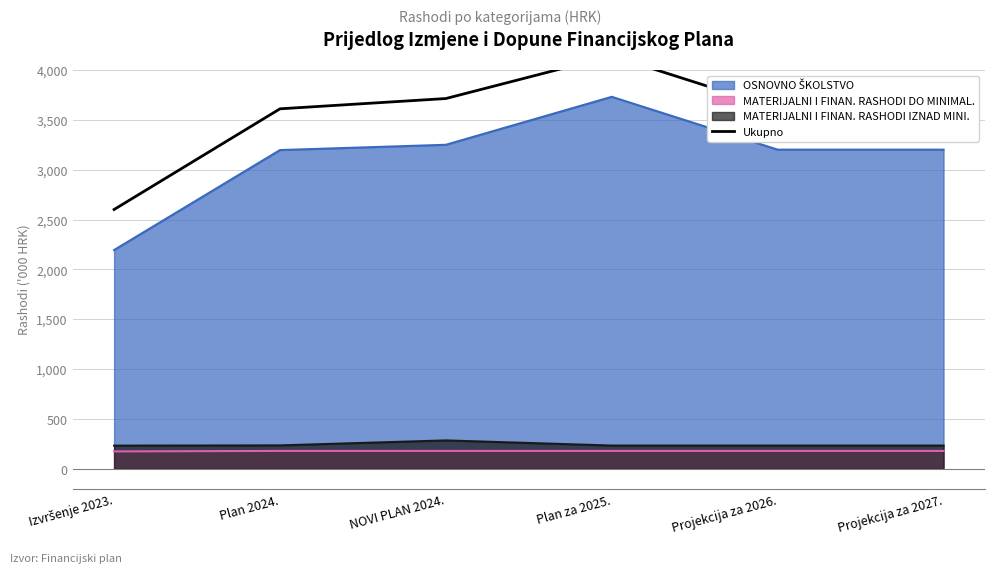

The value at NOVI PLAN 2024. is 3713790.0. True or false?

True